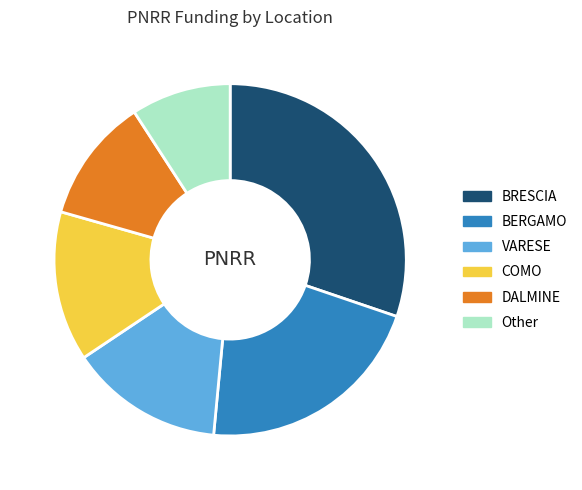

Which slice is the smallest?

Other